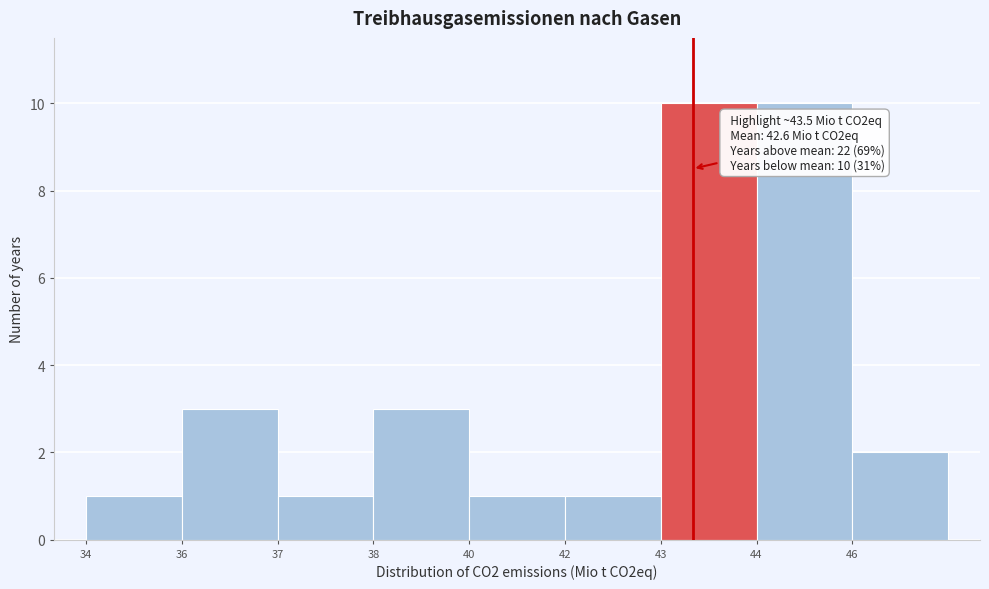

Reading left to right, extract all data points from this chart.

34=1	36=3	37=1	38=3	40=1	42=1	43=10	44=10	46=2